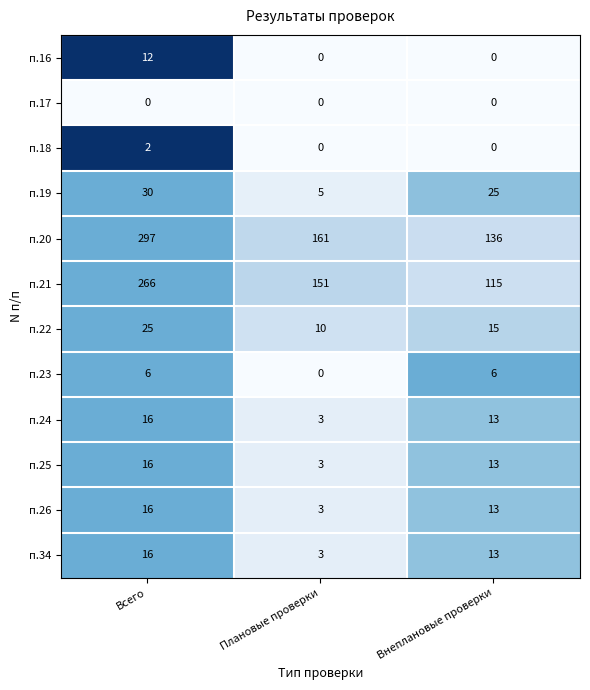

List the labels in order of п.25 value, smallest first.

Плановые проверки, Внеплановые проверки, Всего